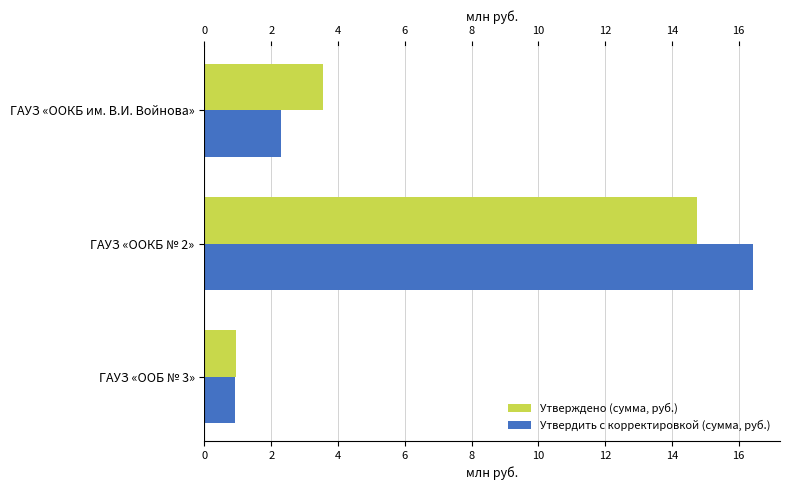

List the labels in order of Утверждено (сумма, руб.) value, largest first.

ГАУЗ «OOКБ № 2», ГАУЗ «ООКБ им. В.И. Войнова», ГАУЗ «ООБ № 3»